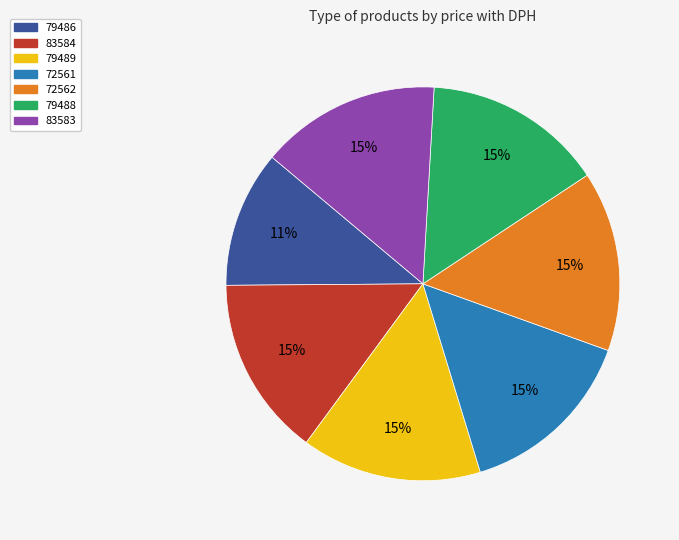

Is 72562 the majority of the pie?

No